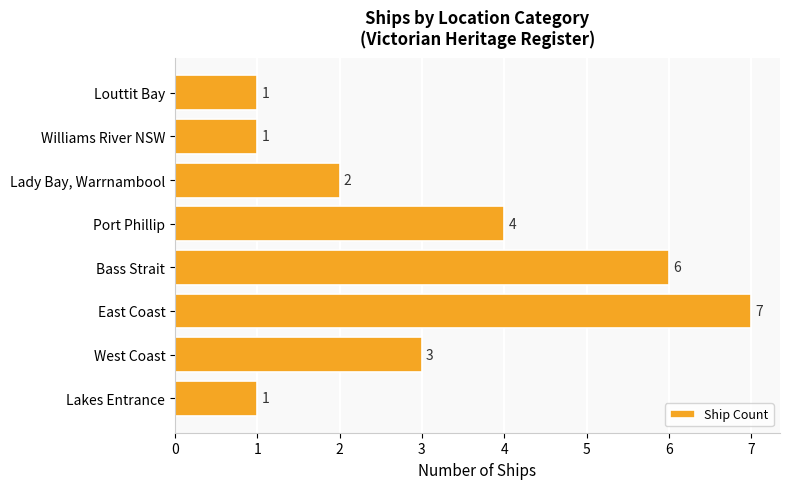

Reading bottom to top, transcribe all the data shown in this chart.

1	3	7	6	4	2	1	1